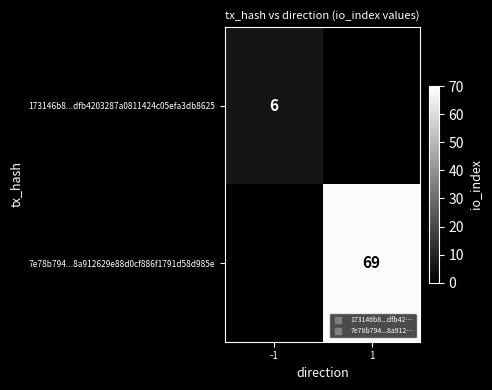

At which label does 173146b8...dfb4203287a0811424c05efa3db8625 reach its peak?

-1